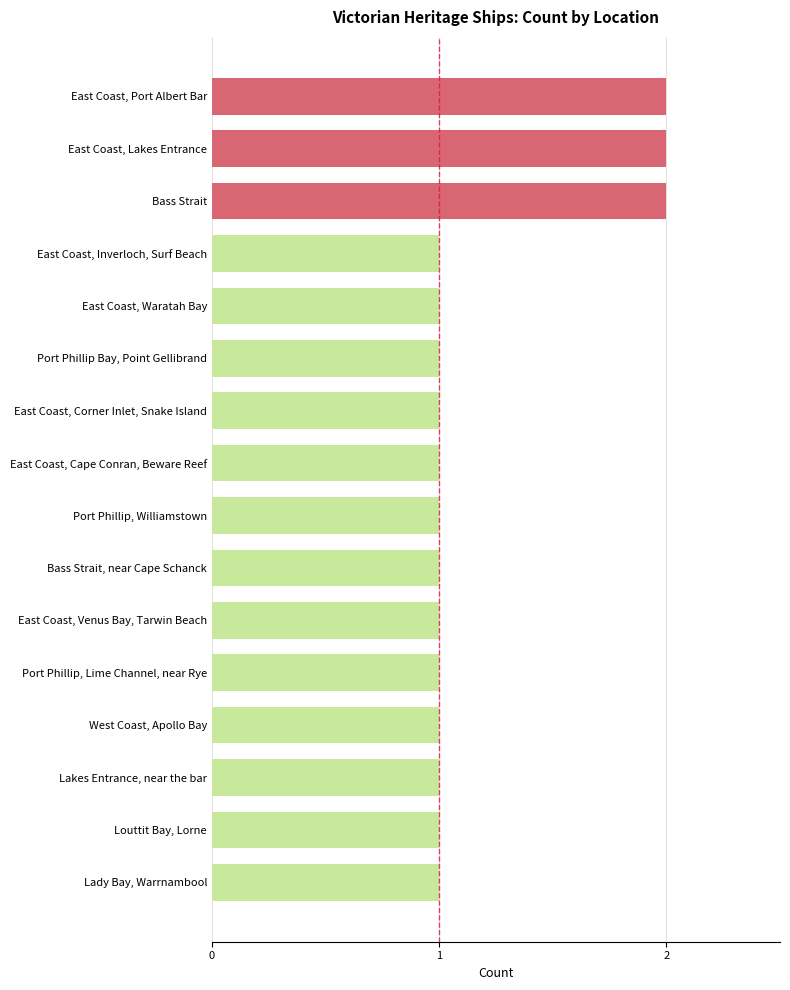

What is the sum of all values?

19